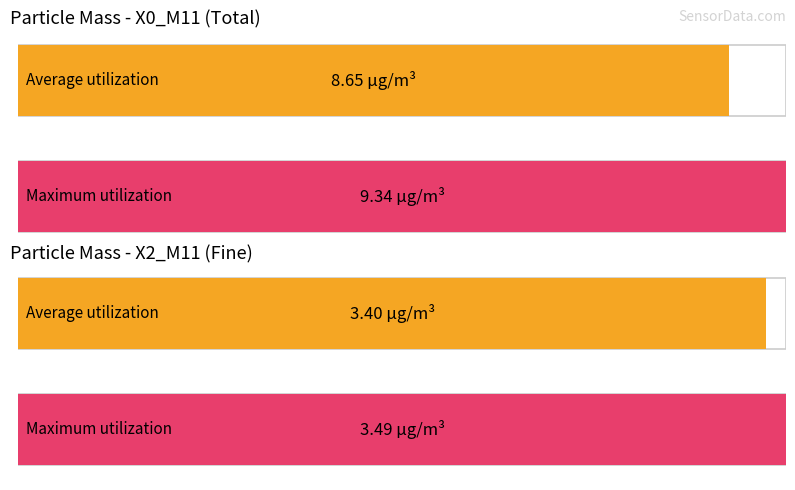

What is the value of the X2_M11 bar at the 2nd from the left?

3.4